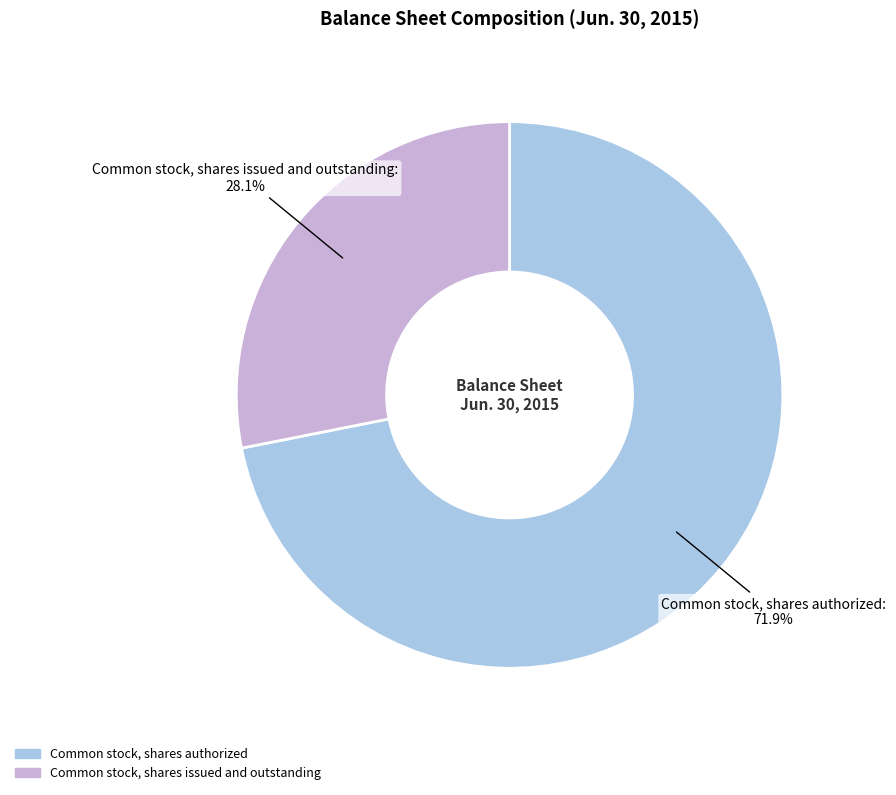

Is there any slice that represents more than half of the pie?

Yes